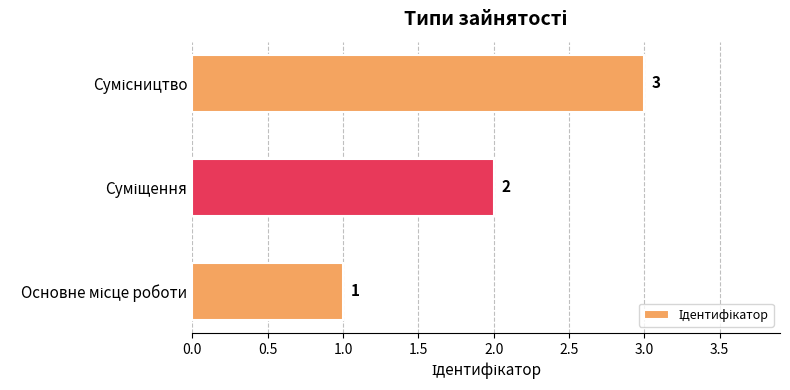

What is the average value?

2